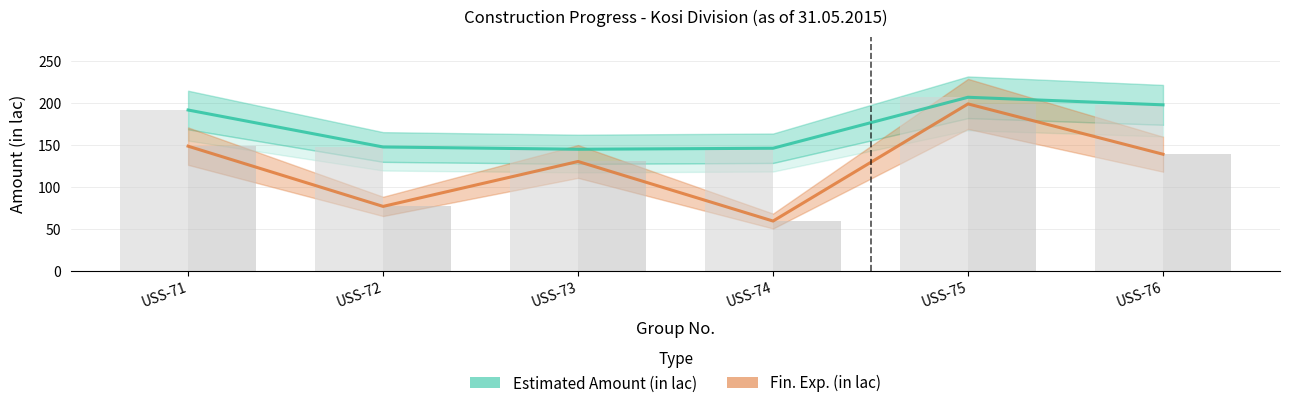

What is the spread (max minus min) of values at USS-75?

7.9